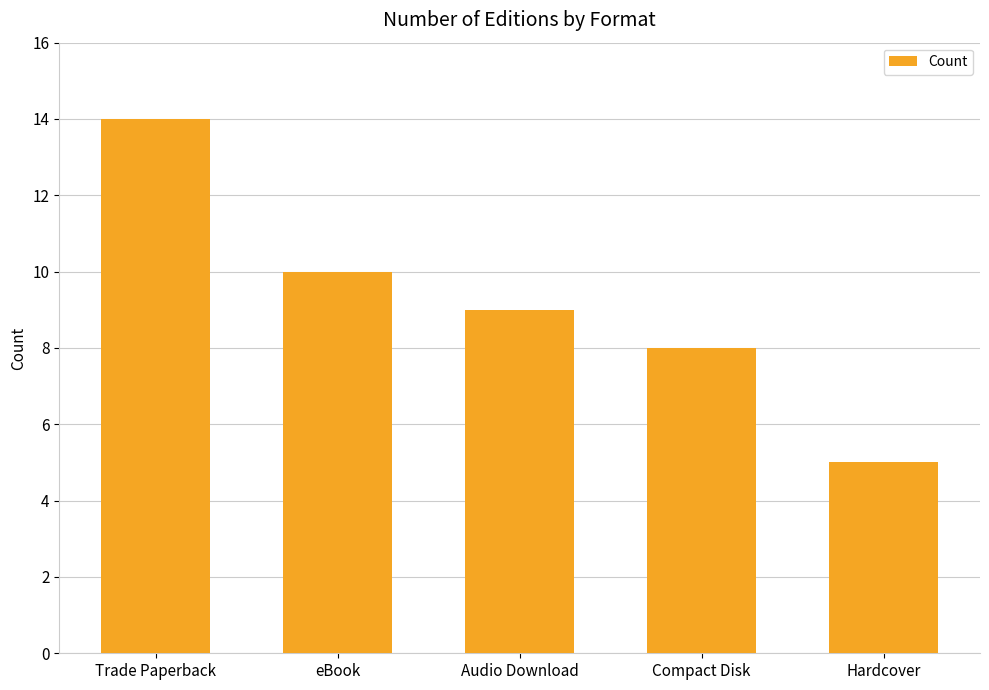

Which label corresponds to the smallest value in the chart?

Hardcover